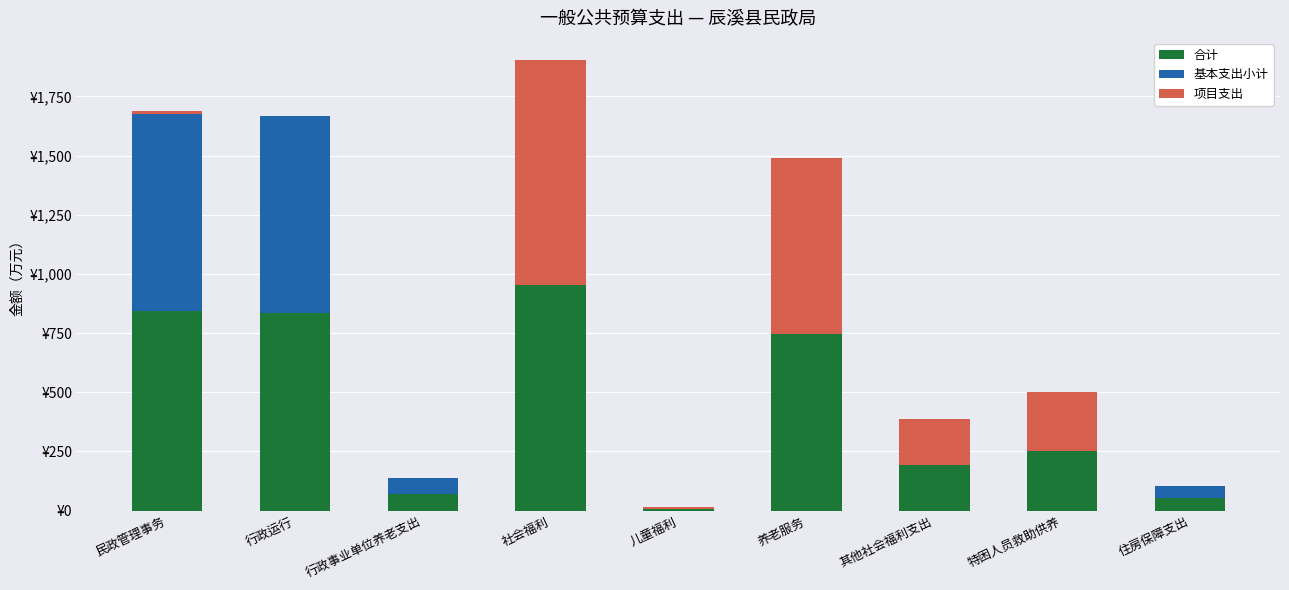

Are the bars horizontal?

No